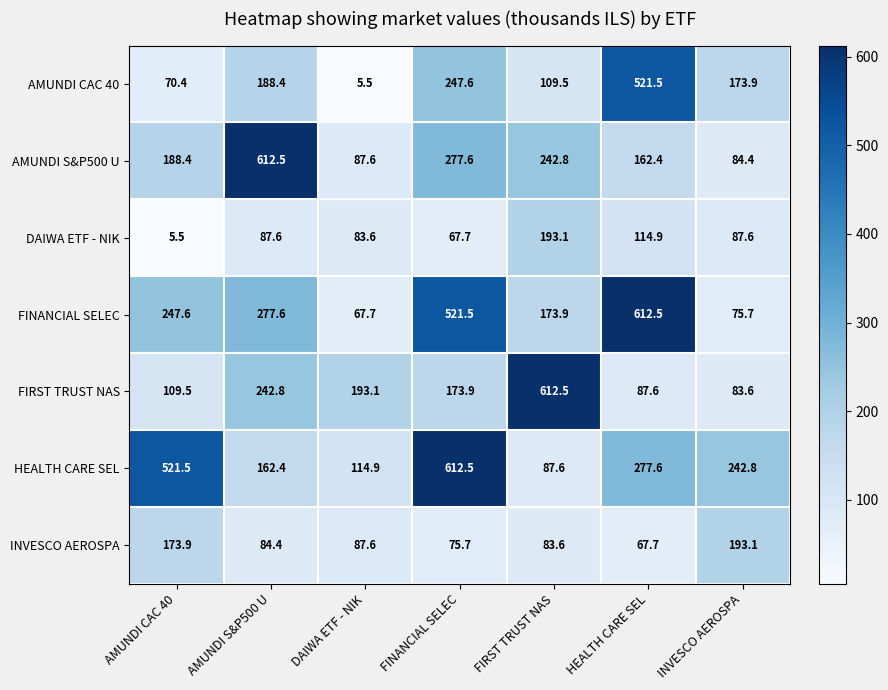

Rank the series at INVESCO AEROSPA from highest to lowest value.

HEALTH CARE SEL, INVESCO AEROSPA, AMUNDI CAC 40, DAIWA ETF - NIK, AMUNDI S&P500 U, FIRST TRUST NAS, FINANCIAL SELEC